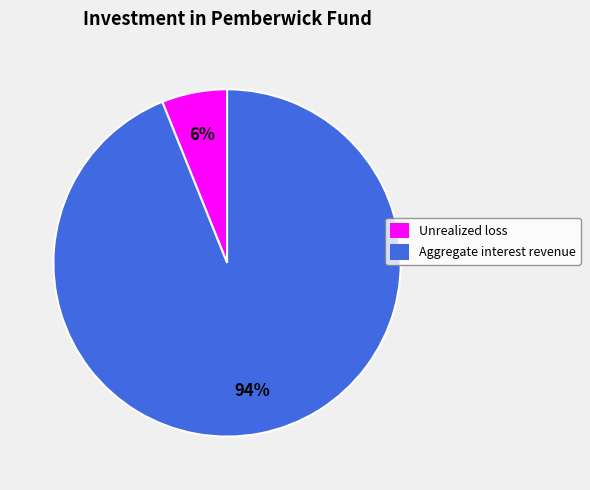

Which category has the smallest portion of the pie?

Unrealized loss